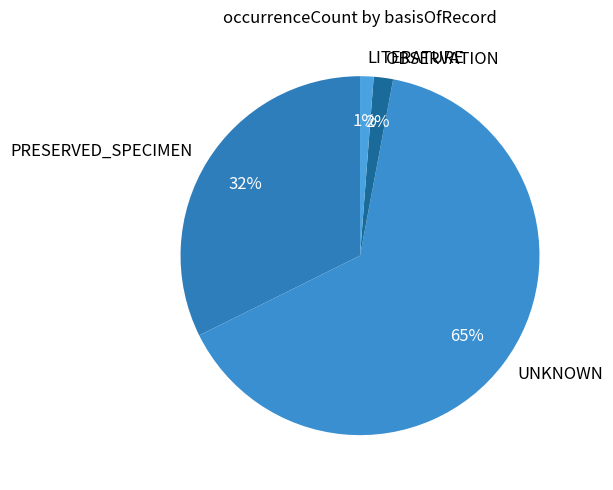

Which slice is the smallest?

LITERATURE